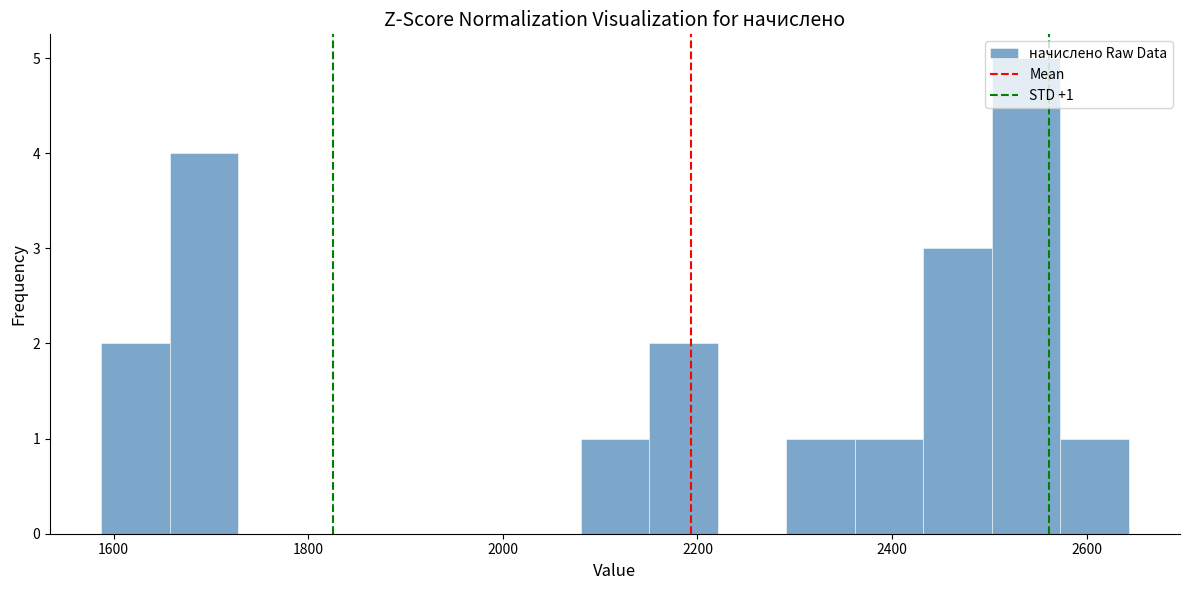

Read against the x-axis, roughly where is the centre of the tallest bar?

2540